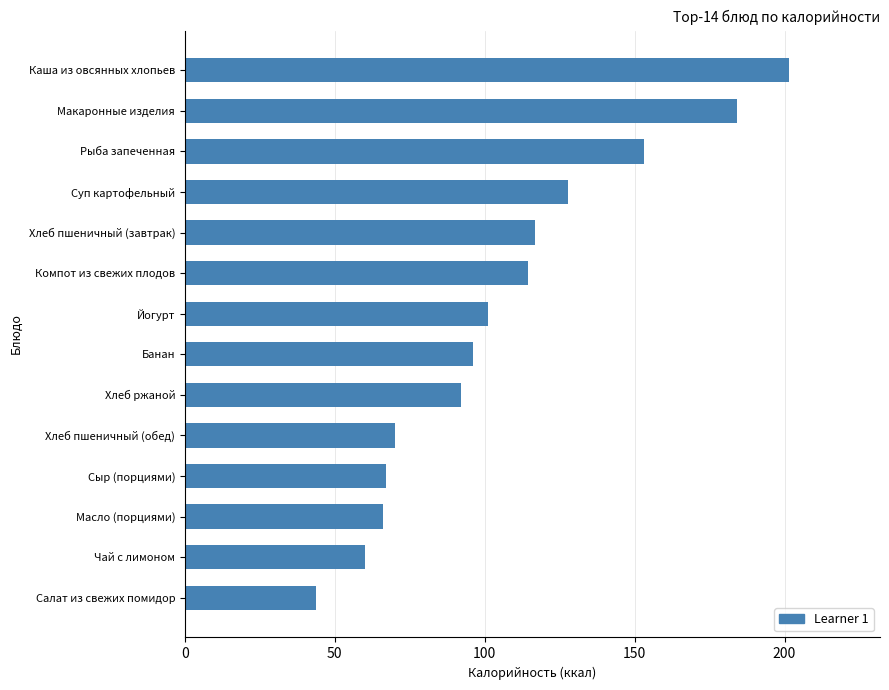

What value does the data have at Хлеб ржаной?

92.0